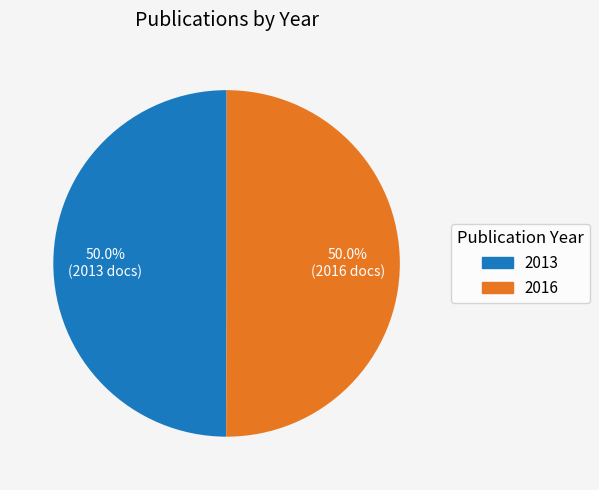

What percentage is NOT represented by 2013?

50.0%